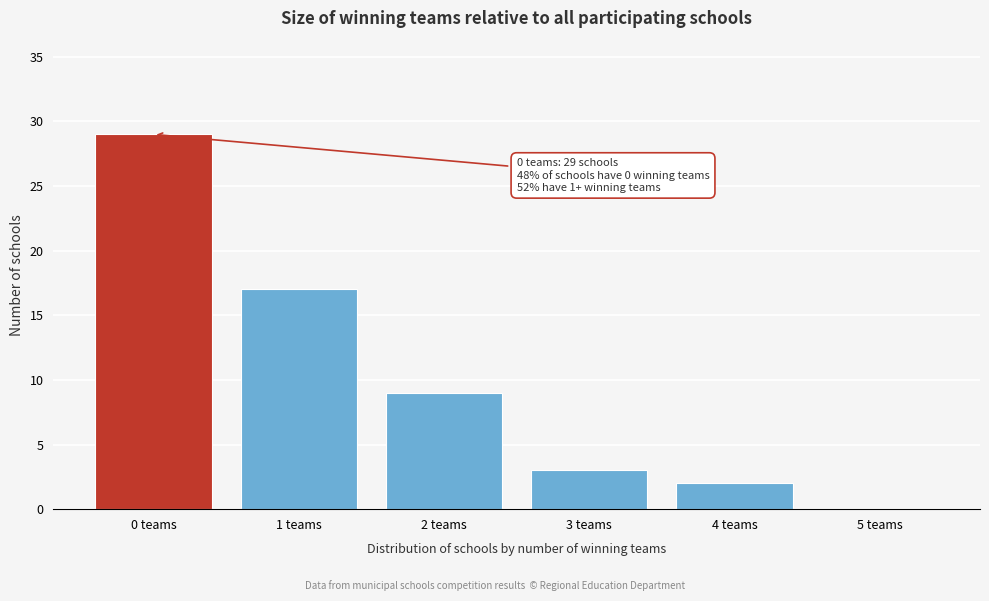

Reading right to left, extract all data points from this chart.

5 teams=0	4 teams=2	3 teams=3	2 teams=9	1 teams=17	0 teams=29